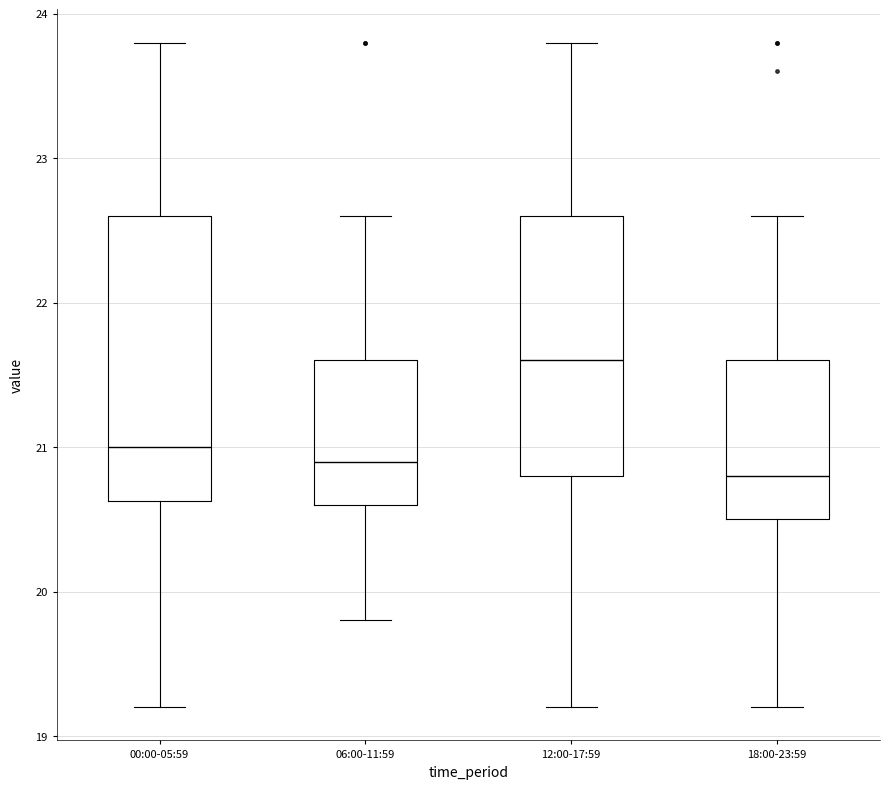

Reading left to right, read every box against the y-axis: the position of its median line, the range the box covers, and the ends of its whiskers. The values are not printed on the chart, so give them approximately, as read against the axis.

00:00-05:59: median 21.0, box 20.6 to 22.6, whiskers 19.2 to 23.8
06:00-11:59: median 20.9, box 20.6 to 21.6, whiskers 19.8 to 22.6
12:00-17:59: median 21.6, box 20.8 to 22.6, whiskers 19.2 to 23.8
18:00-23:59: median 20.8, box 20.5 to 21.6, whiskers 19.2 to 22.6